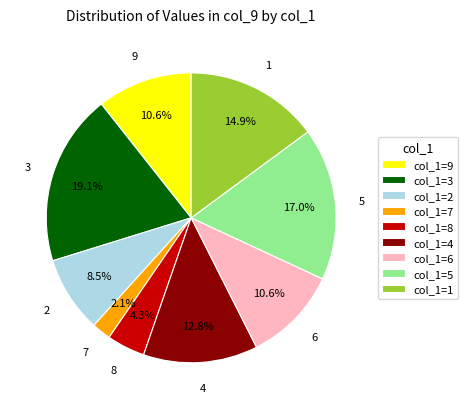

Which category has the smallest portion of the pie?

col_1=7